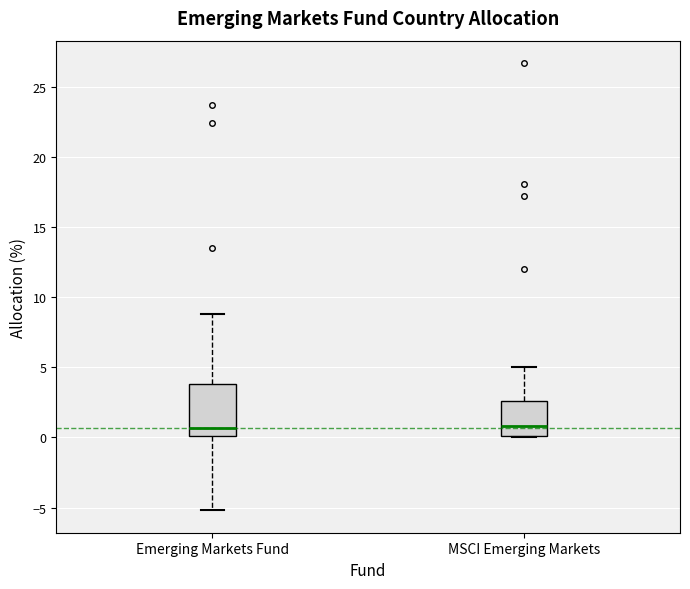

Reading left to right, transcribe this box plot: for each box, give where its median line is, the range the box spans, and where its two whiskers end, as read against the y-axis. The values are not printed on the chart, so give them approximately, as read against the axis.

Emerging Markets Fund: median 0.5, box 0.0 to 4.0, whiskers -5.0 to 9.0
MSCI Emerging Markets: median 1.0, box 0.0 to 2.5, whiskers 0.0 to 5.0